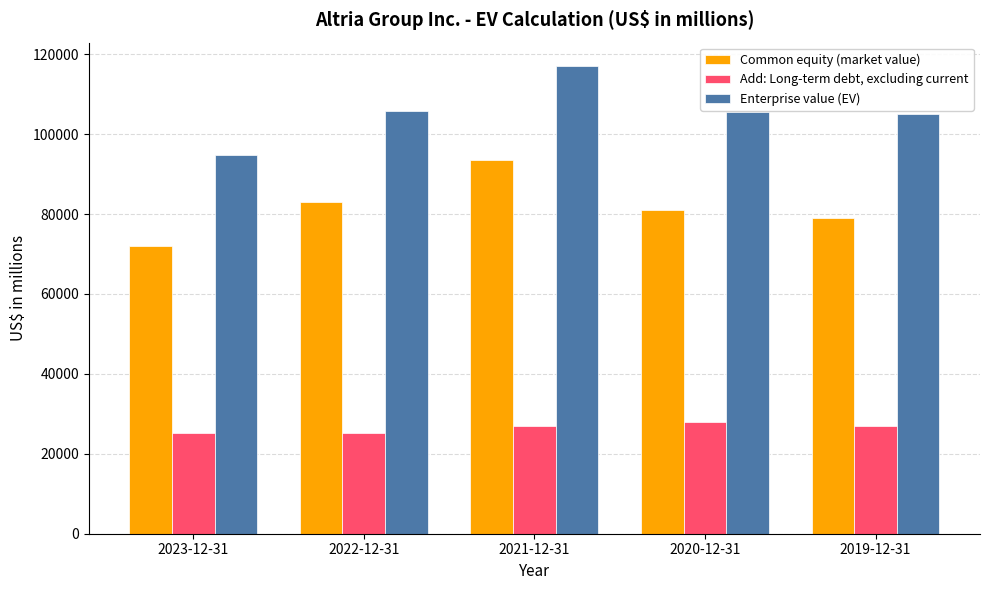

What is the minimum value for Common equity (market value)?

72126